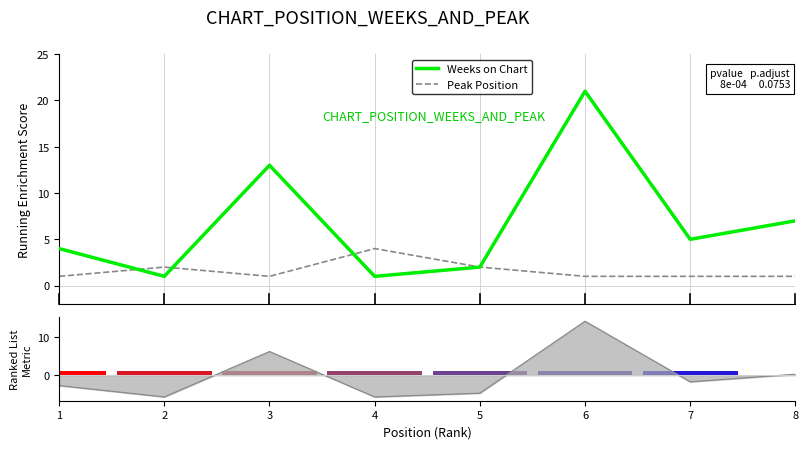

What is the difference between the second highest and minimum values in the Weeks on Chart series?

12